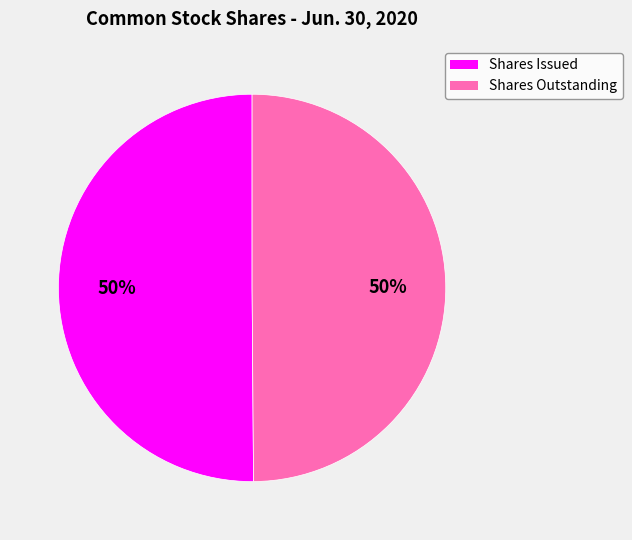

Do Shares Issued and Shares Outstanding together represent more than half of the pie?

Yes